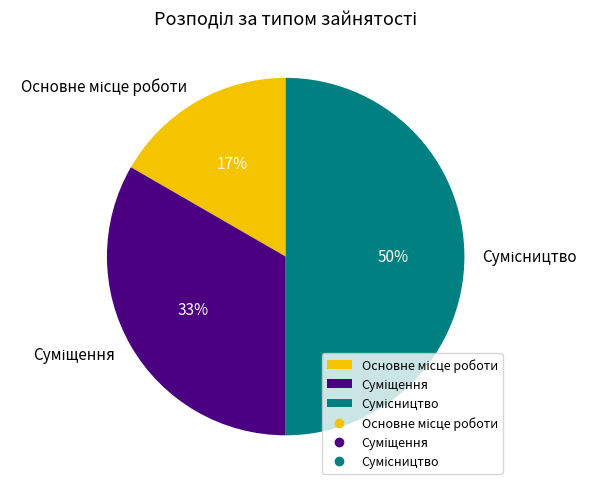

To the nearest percent, what is the average slice percentage?

33%